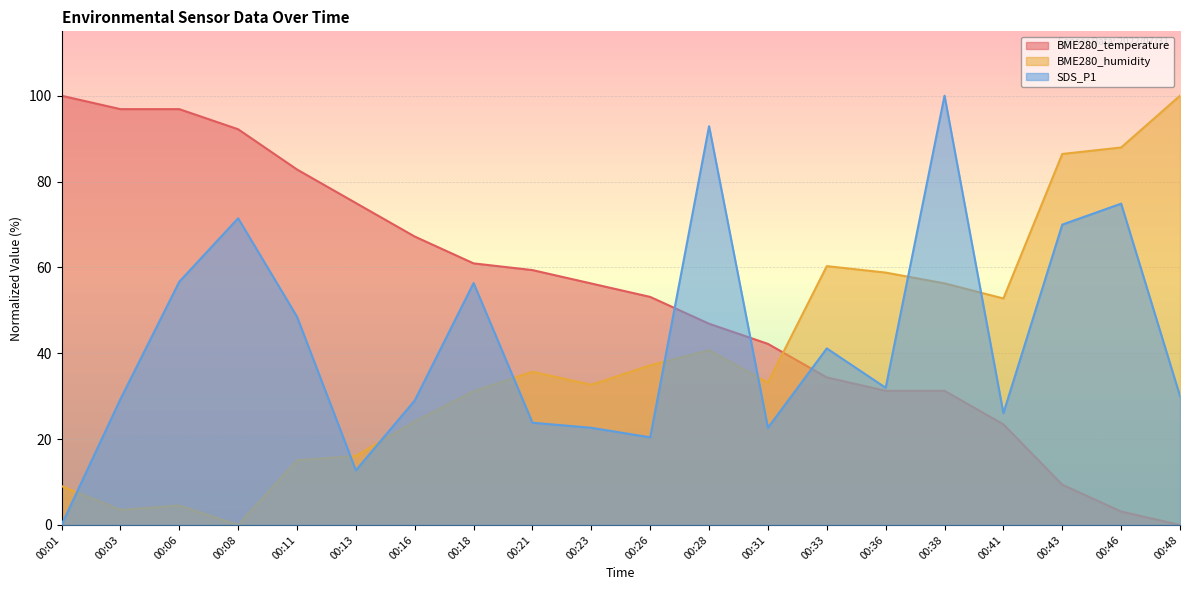

How many times do SDS_P1 and BME280_temperature cross each other?

3